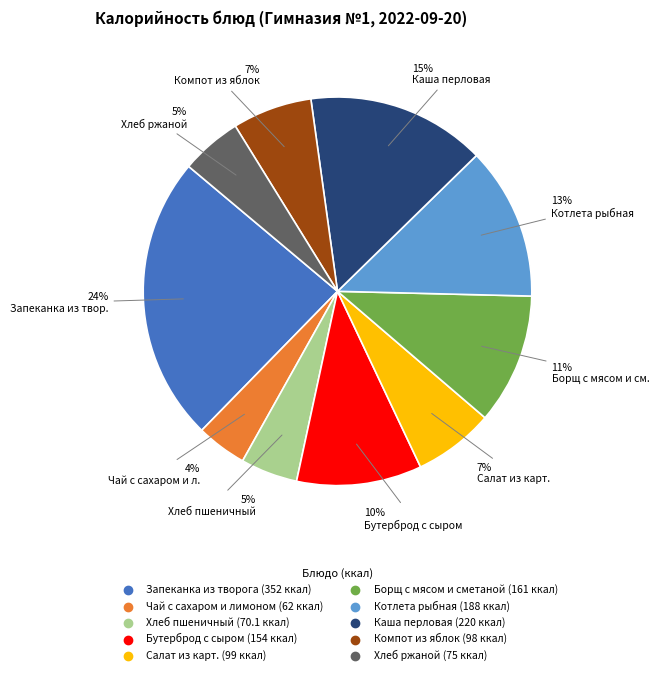

Combined, do Компот из яблок and Борщ с мясом и сметаной account for over 50%?

No